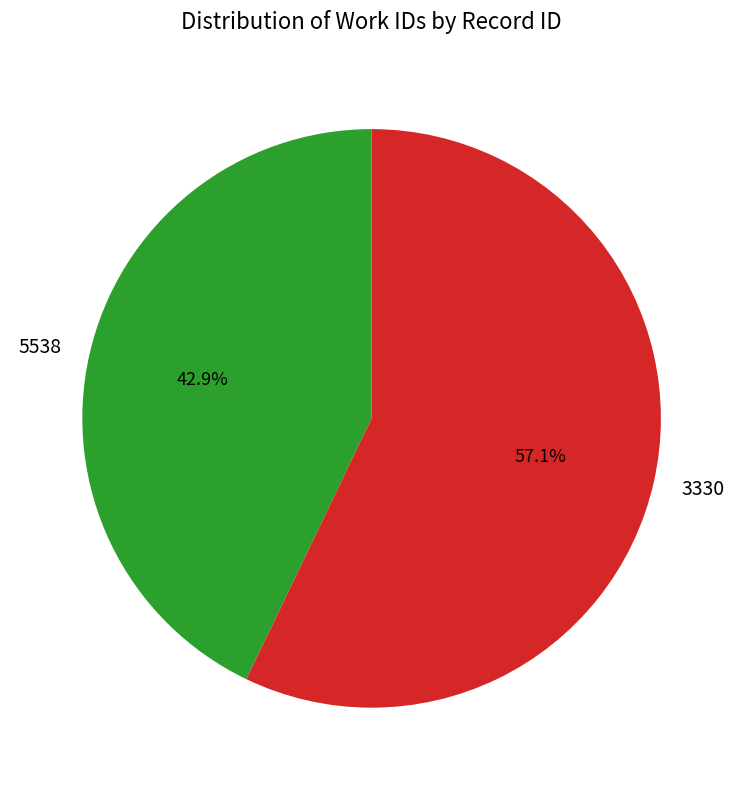

Is it true that 5538 is 43% of the pie?

True